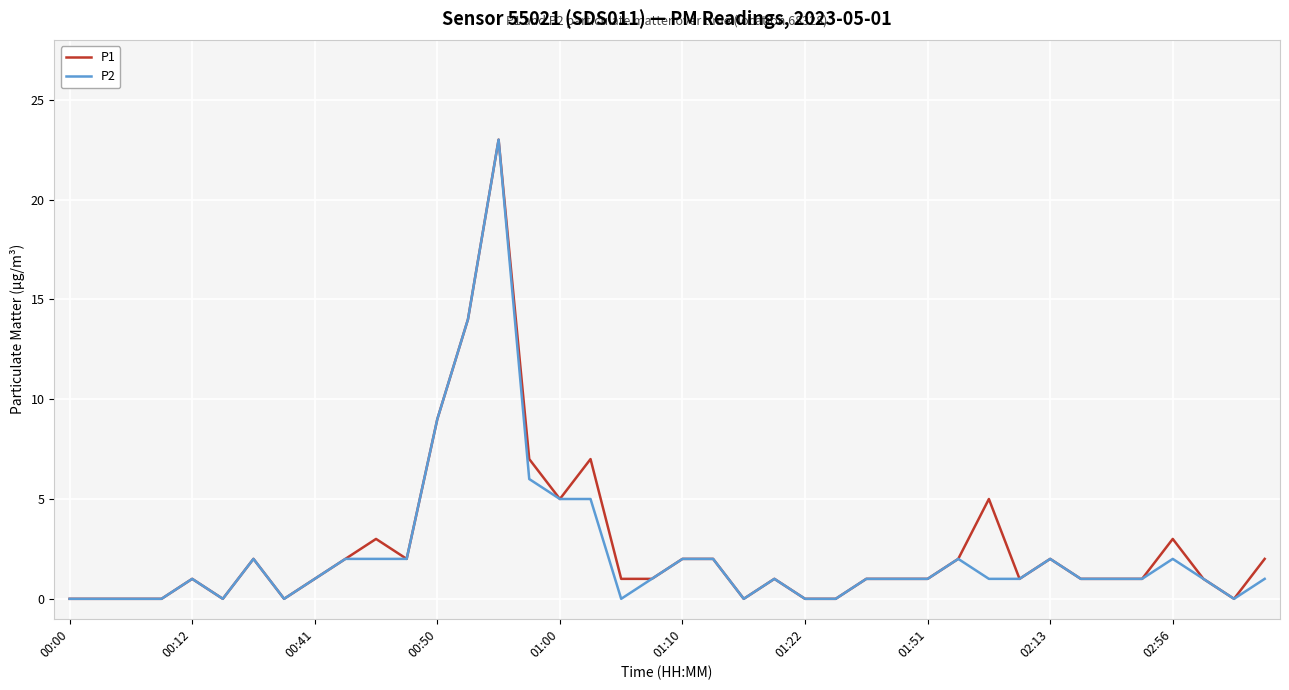

What is the maximum value shown in the chart?

23